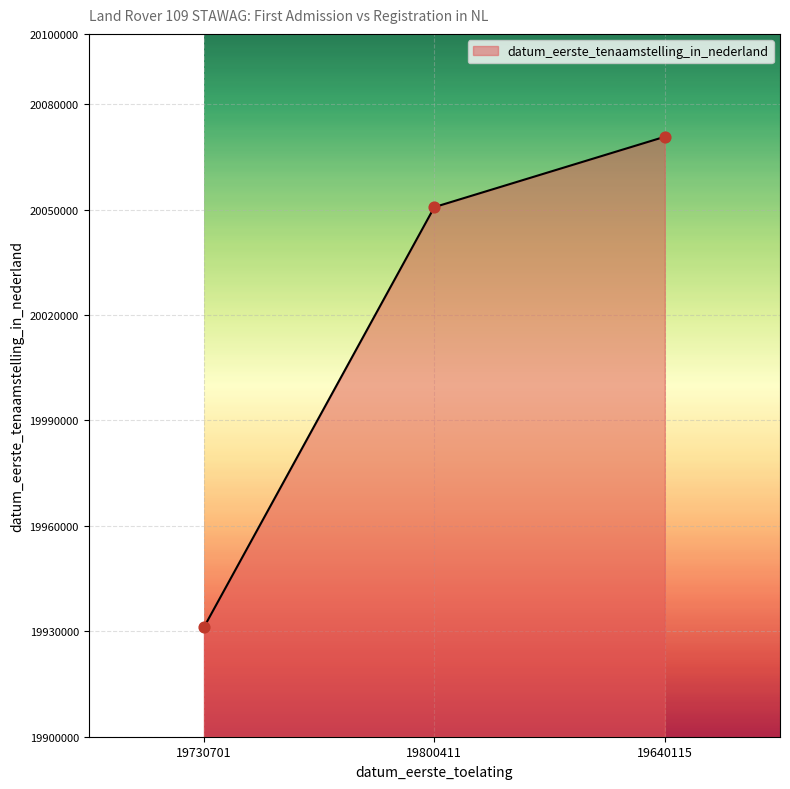

Between 19640115 and 19800411, which is larger?

19640115